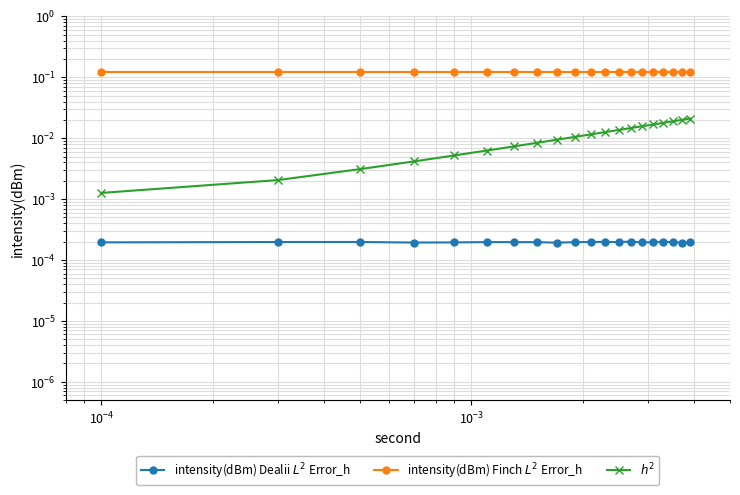

How many lines are shown in the chart?

3